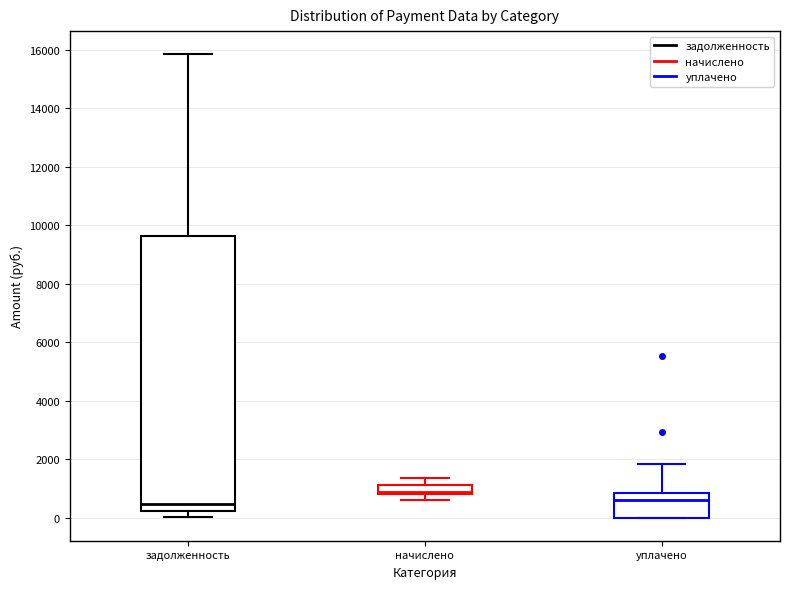

Reading left to right, transcribe this box plot: for each box, give where its median line is, the range the box spans, and where its two whiskers end, as read against the y-axis. The values are not printed on the chart, so give them approximately, as read against the axis.

задолженность: median 400, box 200 to 9600, whiskers 0 to 15800
начислено: median 800 (just above the box's lower edge), box 800 to 1200, whiskers 600 to 1400
уплачено: median 600, box 0 to 800, whiskers 0 to 1800